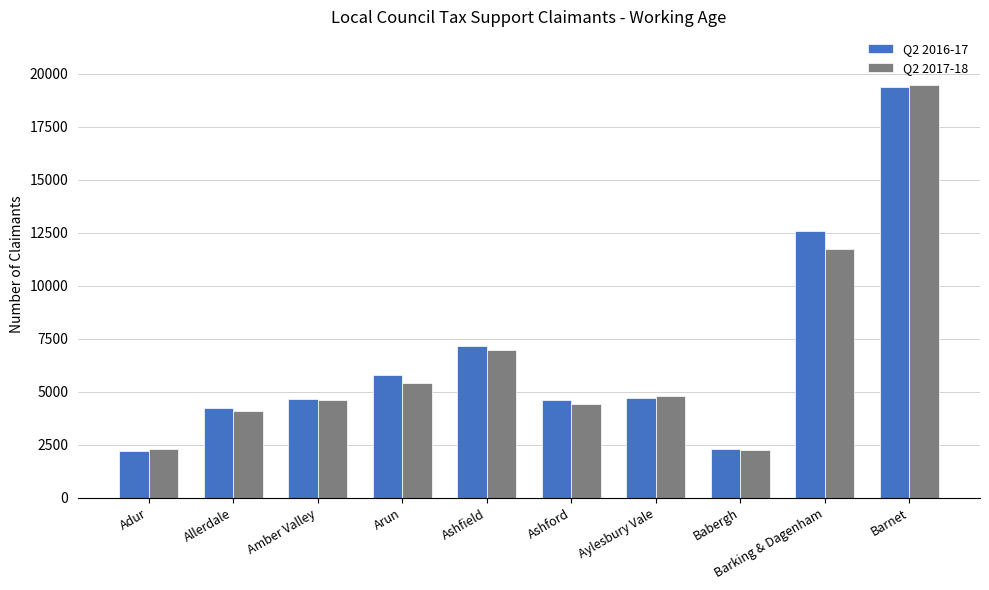

What are all the series names shown in the legend?

Q2 2016-17, Q2 2017-18